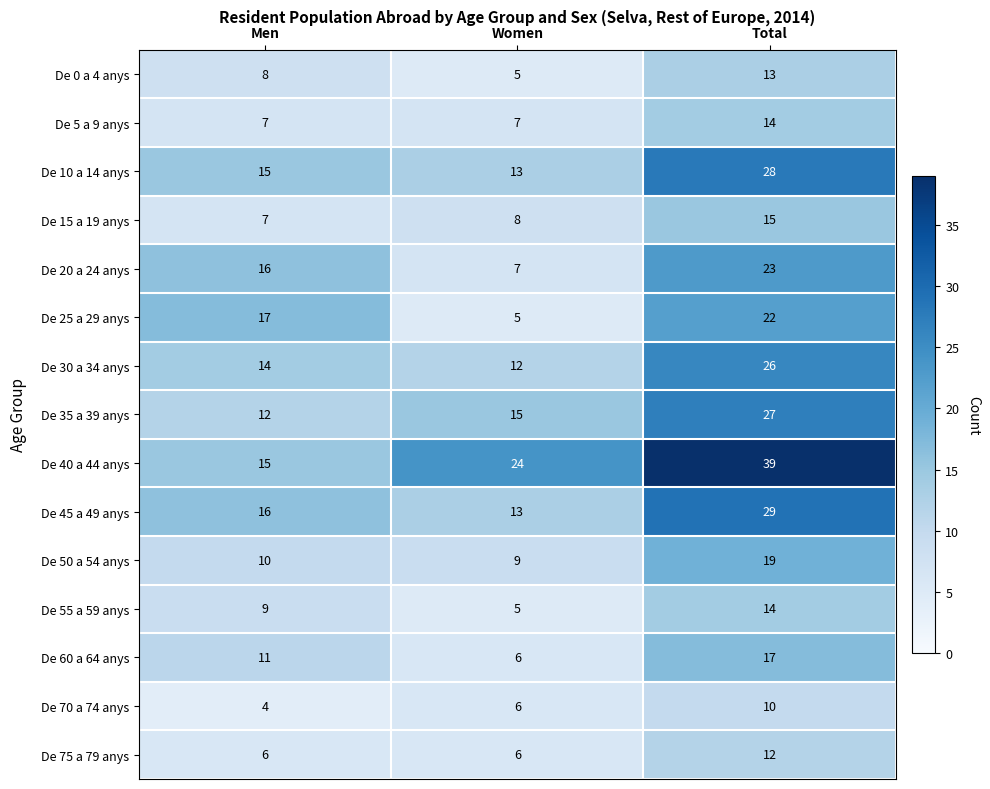

At which label is De 20 a 24 anys closest to 15?

Men